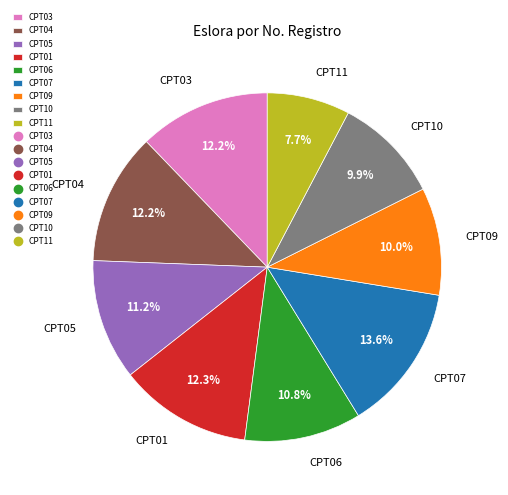

Which slice is the smallest?

CPT11